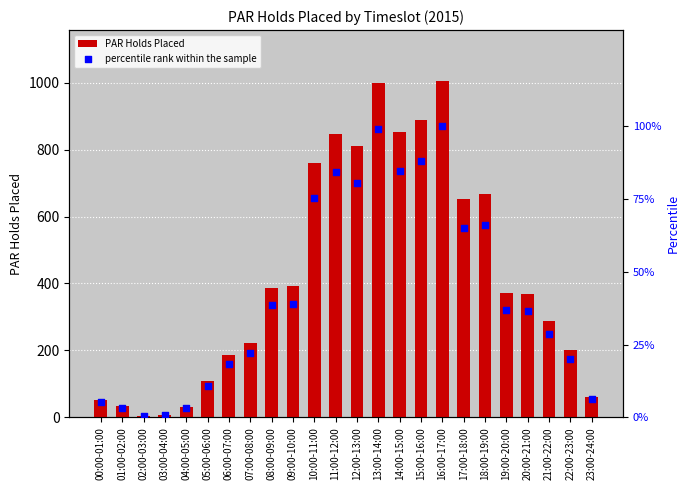

Which series reaches the maximum Y coordinate?

PAR Holds Placed